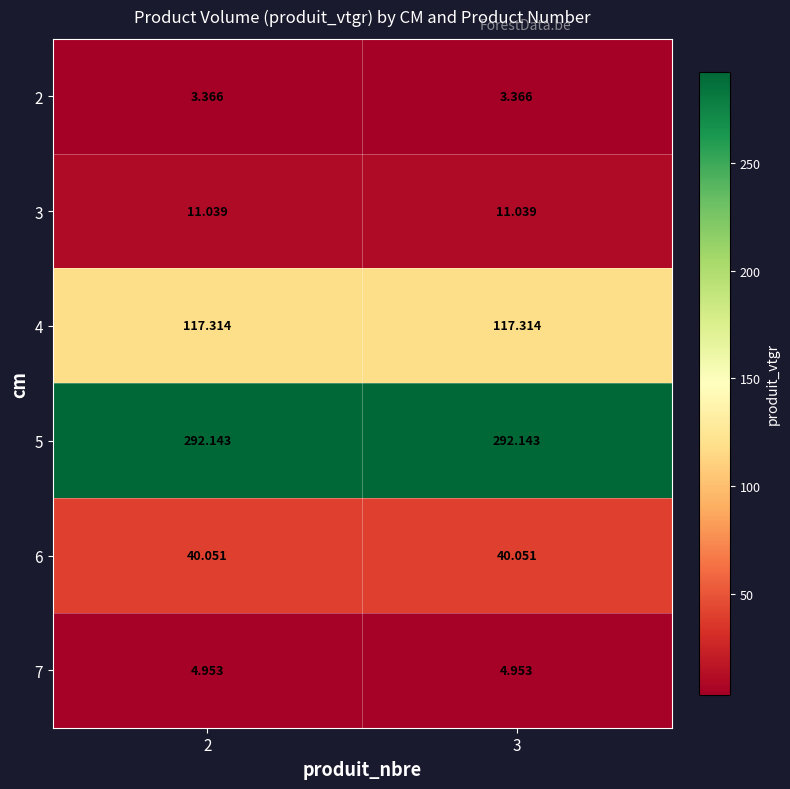

Is the value of 4 at 3 greater than the value of 7 at 2?

Yes